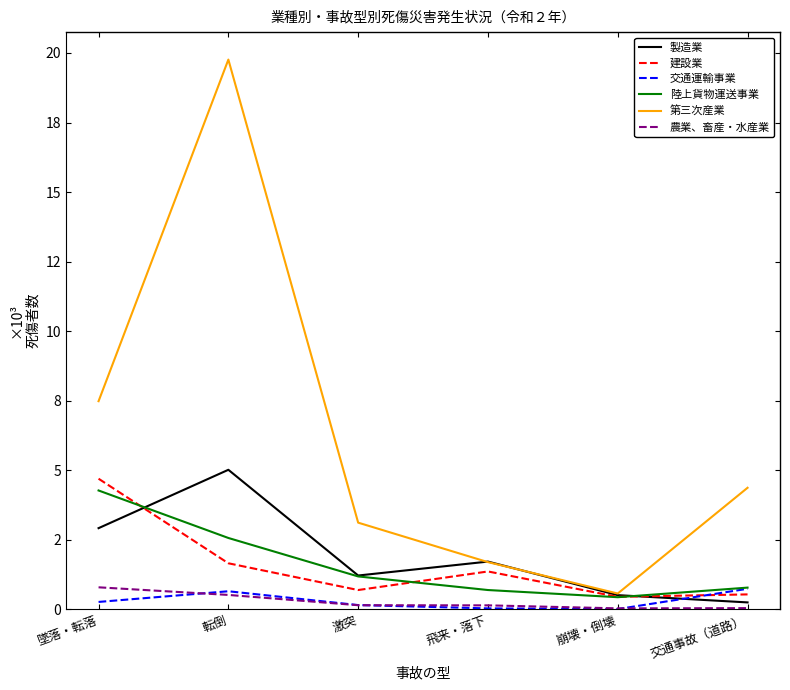

At how many categories does at least one series exceed 7636?

1